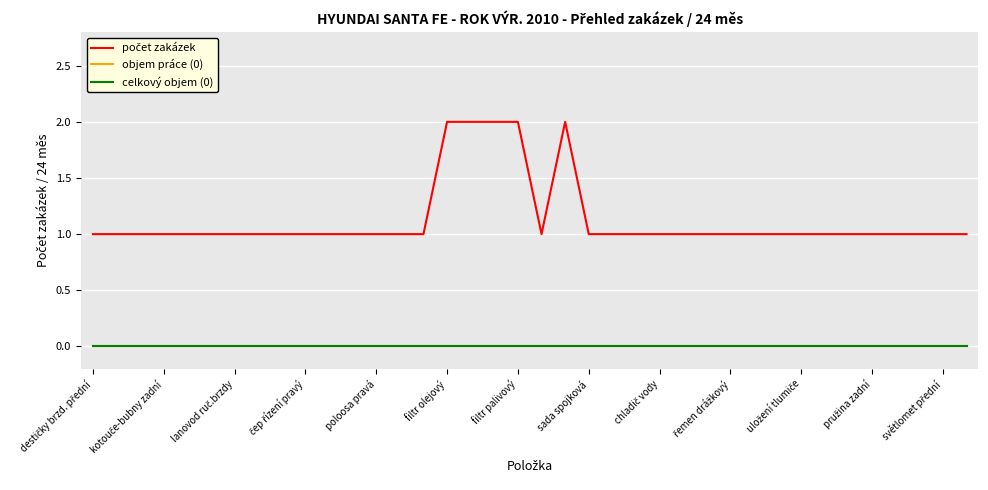

Does the chart have visible grid lines?

Yes